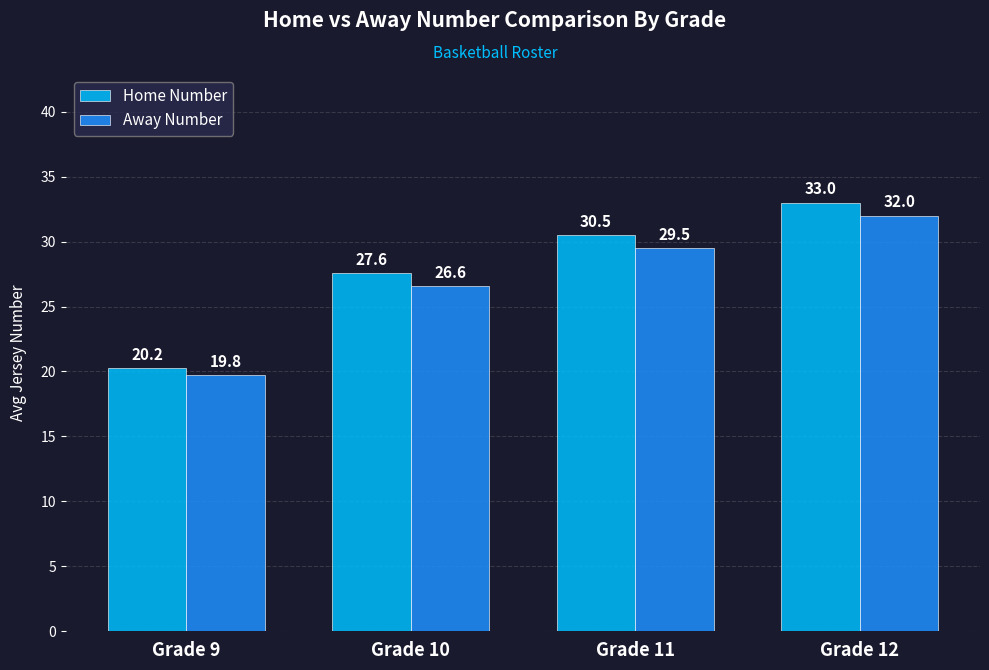

How many data points in Home Number are above 30?

2